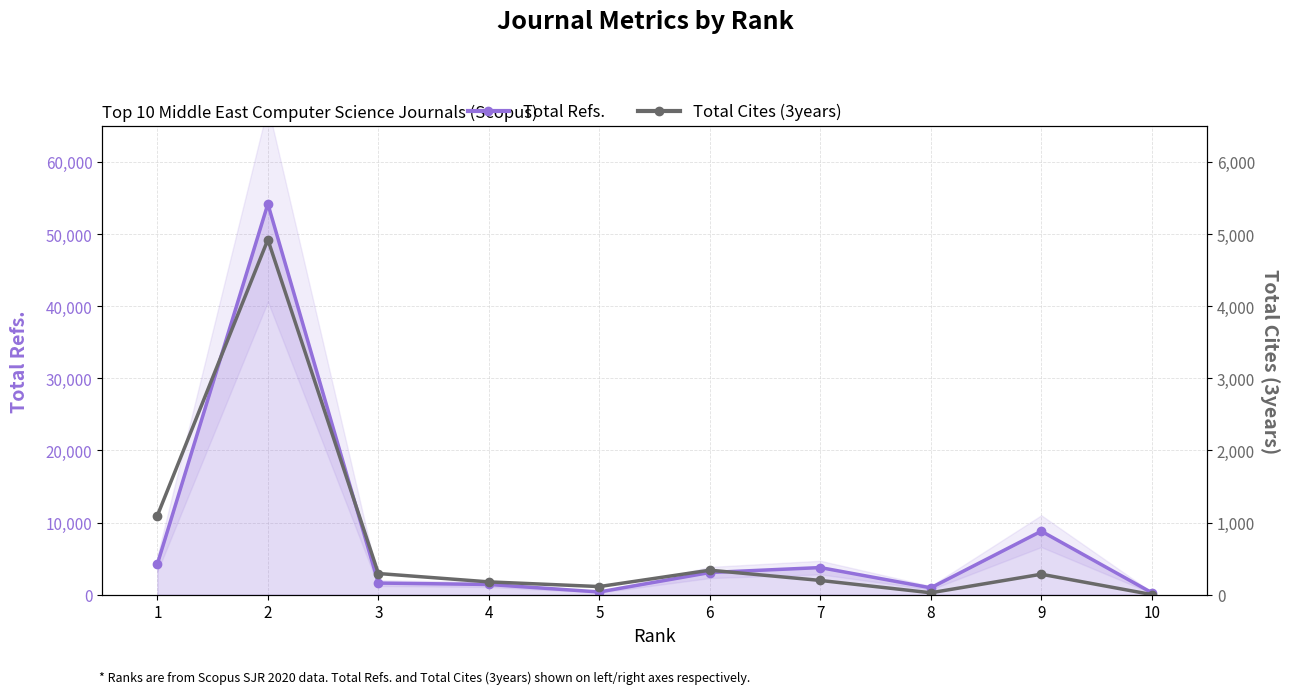

What is the difference between the maximum and minimum values?

4920